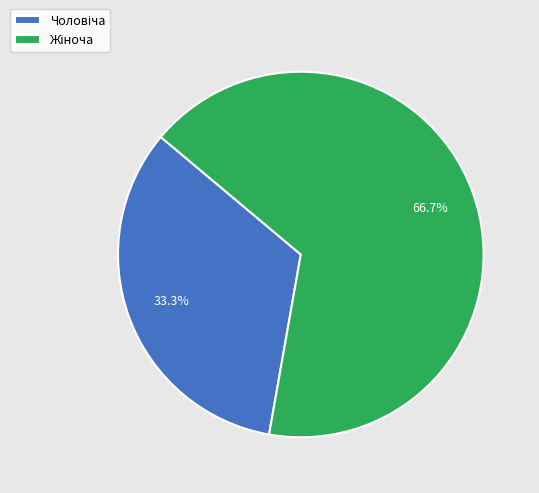

Is there a majority slice in this chart?

Yes